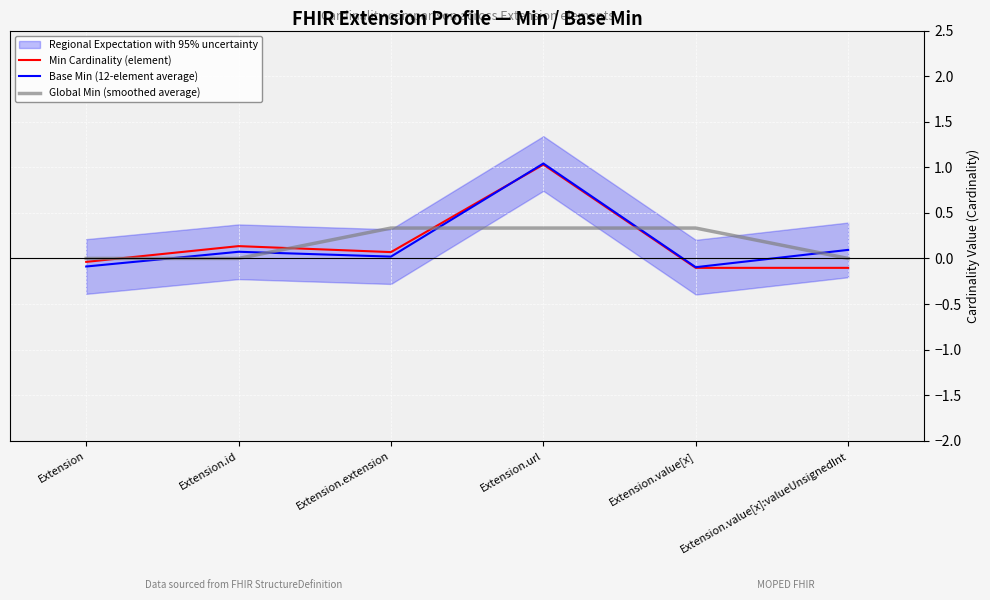

Reading left to right, list all the values displayed in this chart.

Min Cardinality (element): -0.0	0.1	0.1	1.0	-0.1	-0.1
Base Min (12-element average): -0.1	0.1	0.0	1.0	-0.1	0.1
Global Min (smoothed average): 0.0	0.0	0.3	0.3	0.3	0.0